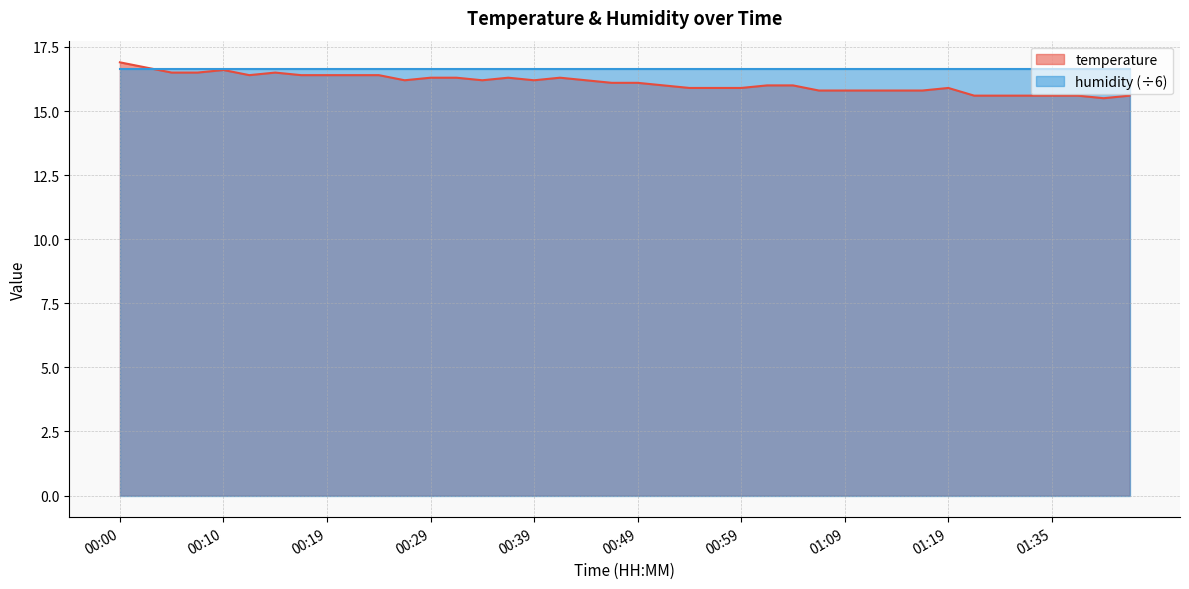

What is the label of the 20th point from the left?

00:46